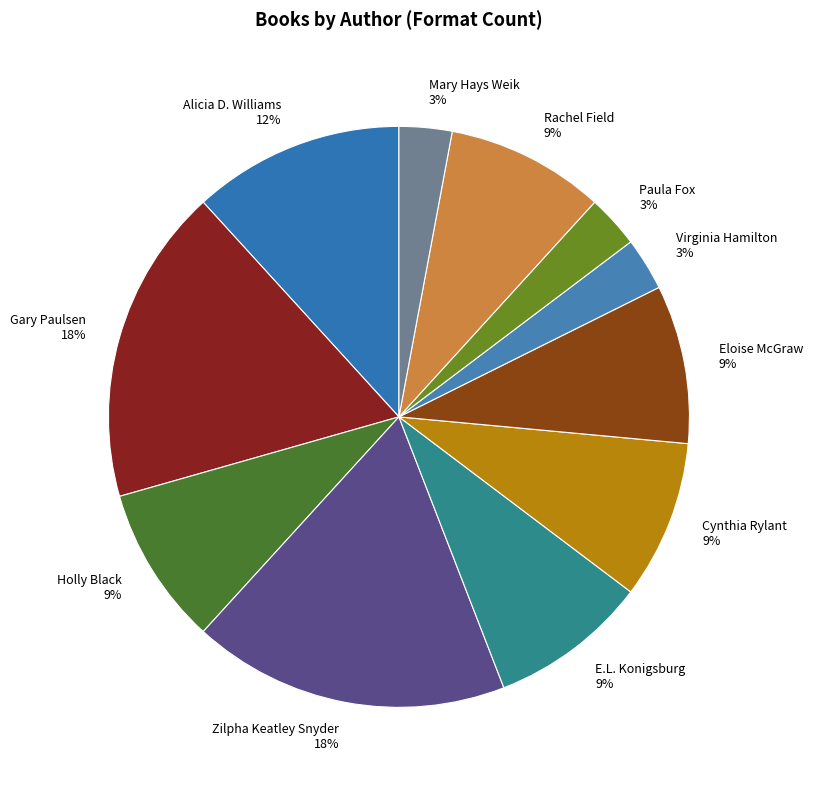

What is the ratio of the value at Holly Black to the value at Gary Paulsen?

0.5